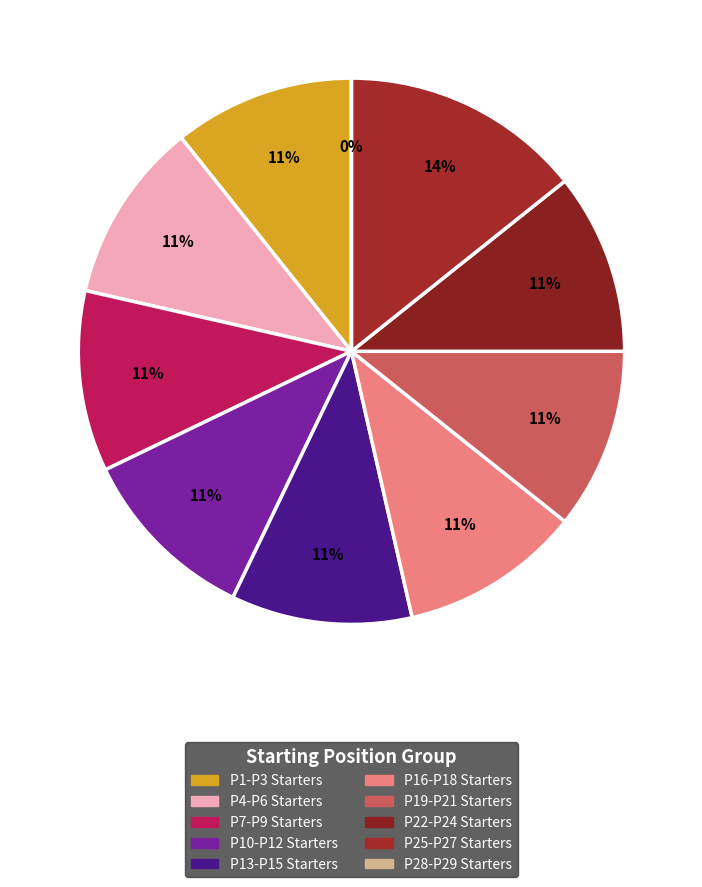

Is there any slice that represents more than half of the pie?

No